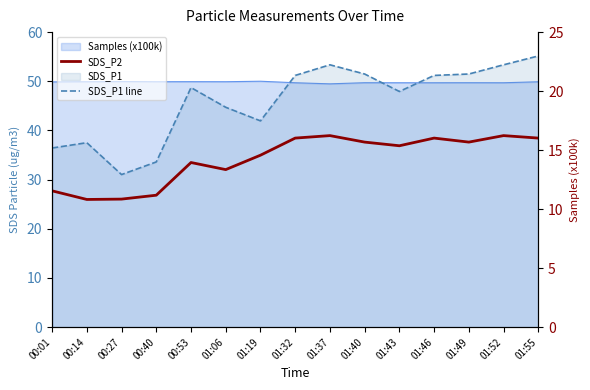

What is the label of the 2nd point from the left?

00:14